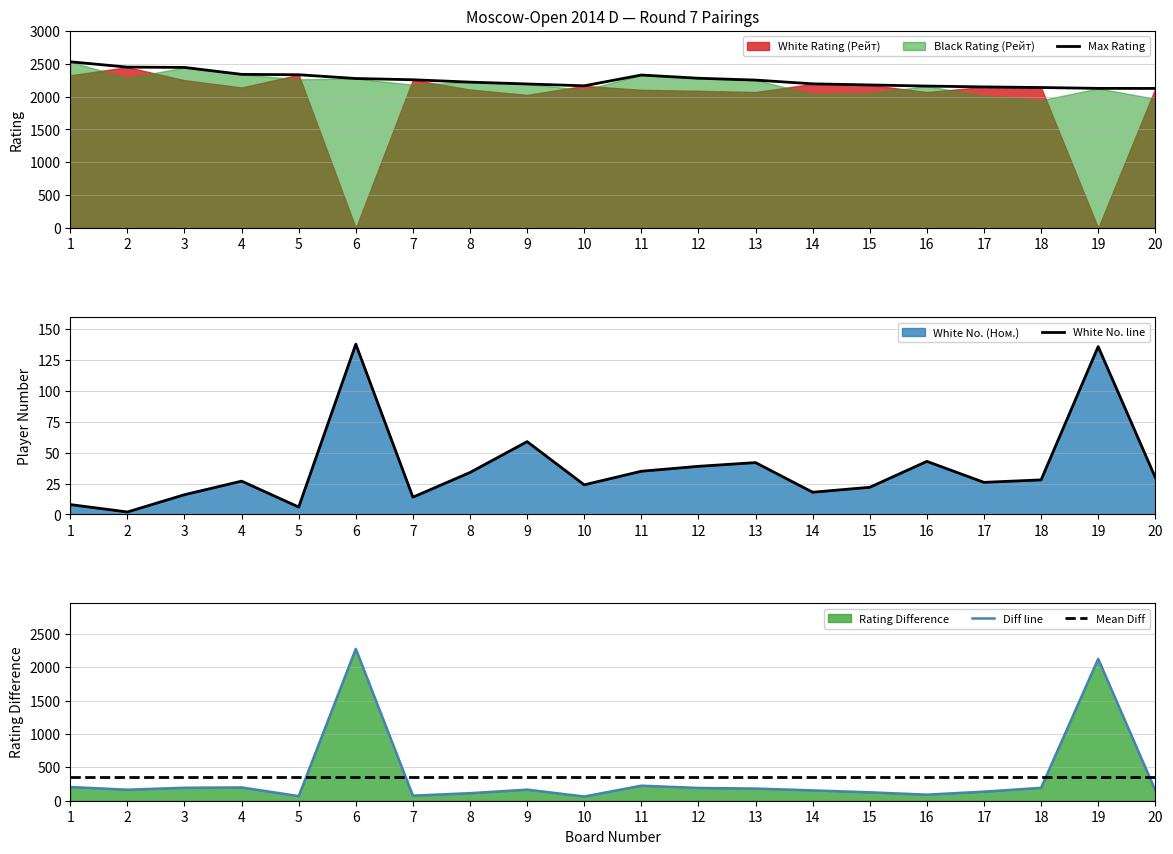

Is the value of Mean Diff at 18 greater than the value of White No. line at 16?

Yes